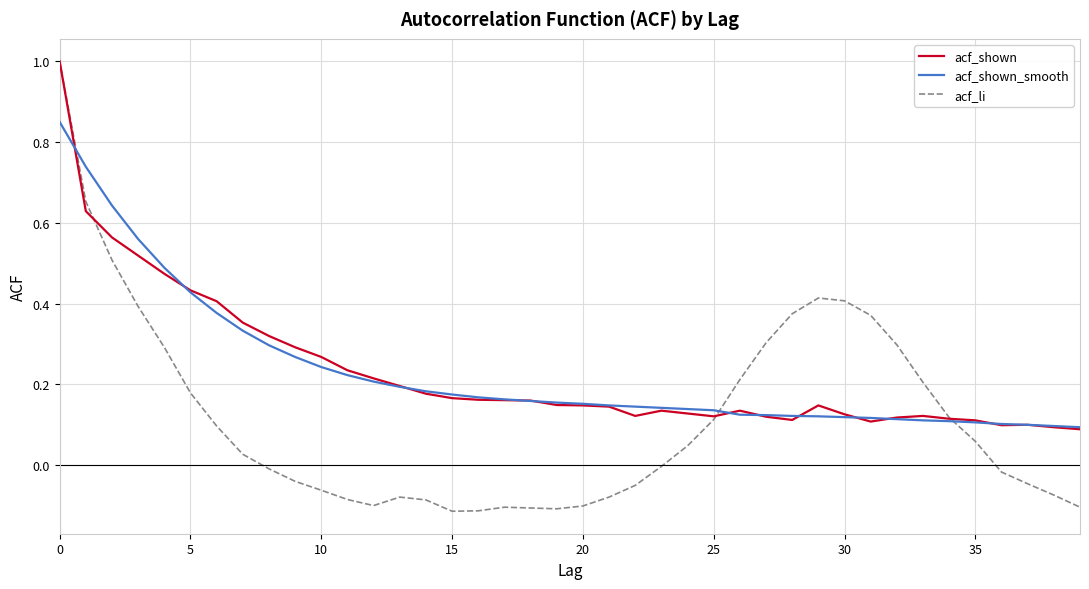

What is the maximum value for acf_li?

1.0